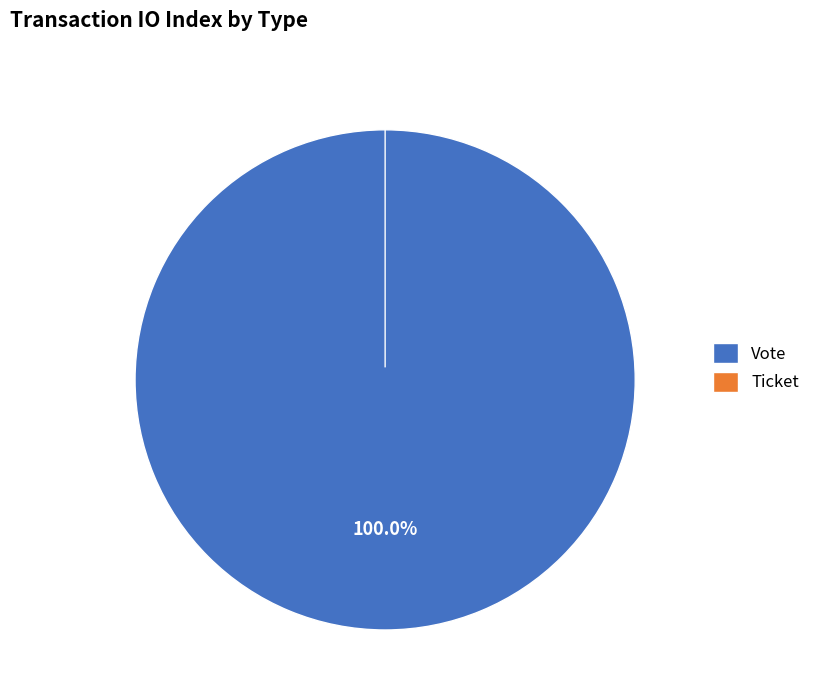

Combined, do Vote and Ticket account for over 50%?

Yes